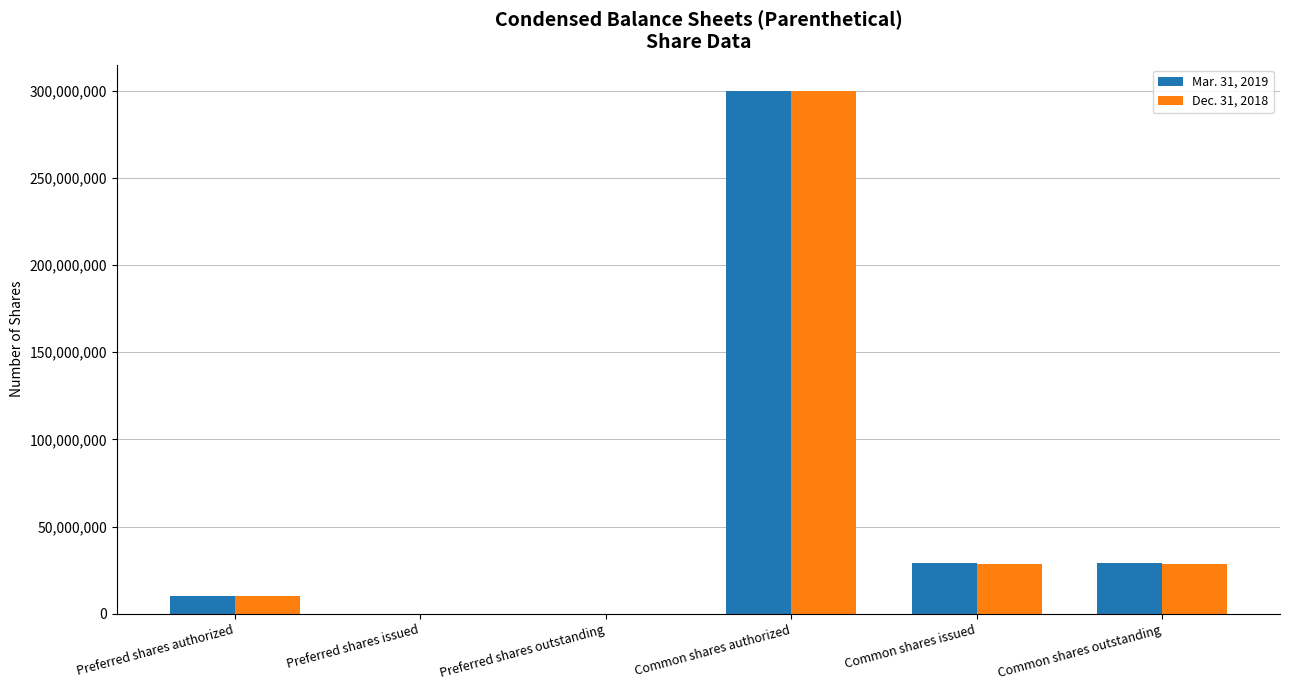

Reading left to right, transcribe all the data shown in this chart.

Mar. 31, 2019: Preferred shares authorized=10000000	Preferred shares issued=0	Preferred shares outstanding=0	Common shares authorized=300000000	Common shares issued=29024382	Common shares outstanding=29024382
Dec. 31, 2018: Preferred shares authorized=10000000	Preferred shares issued=0	Preferred shares outstanding=0	Common shares authorized=300000000	Common shares issued=28823130	Common shares outstanding=28823130